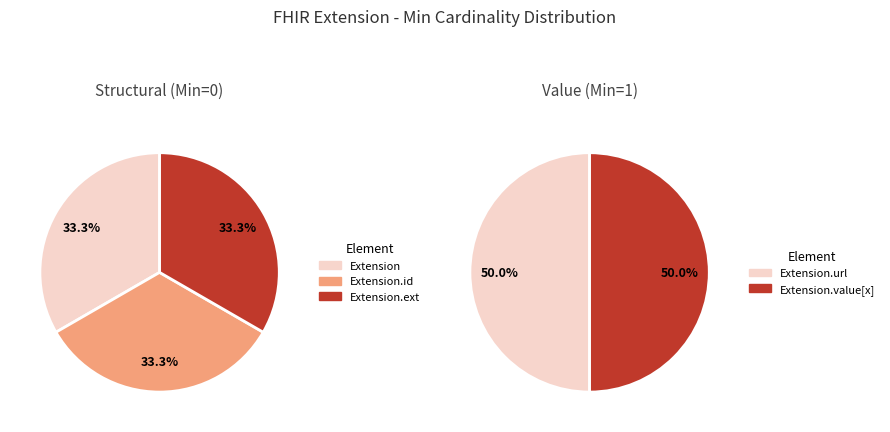

Which slice is the largest?

Extension.url